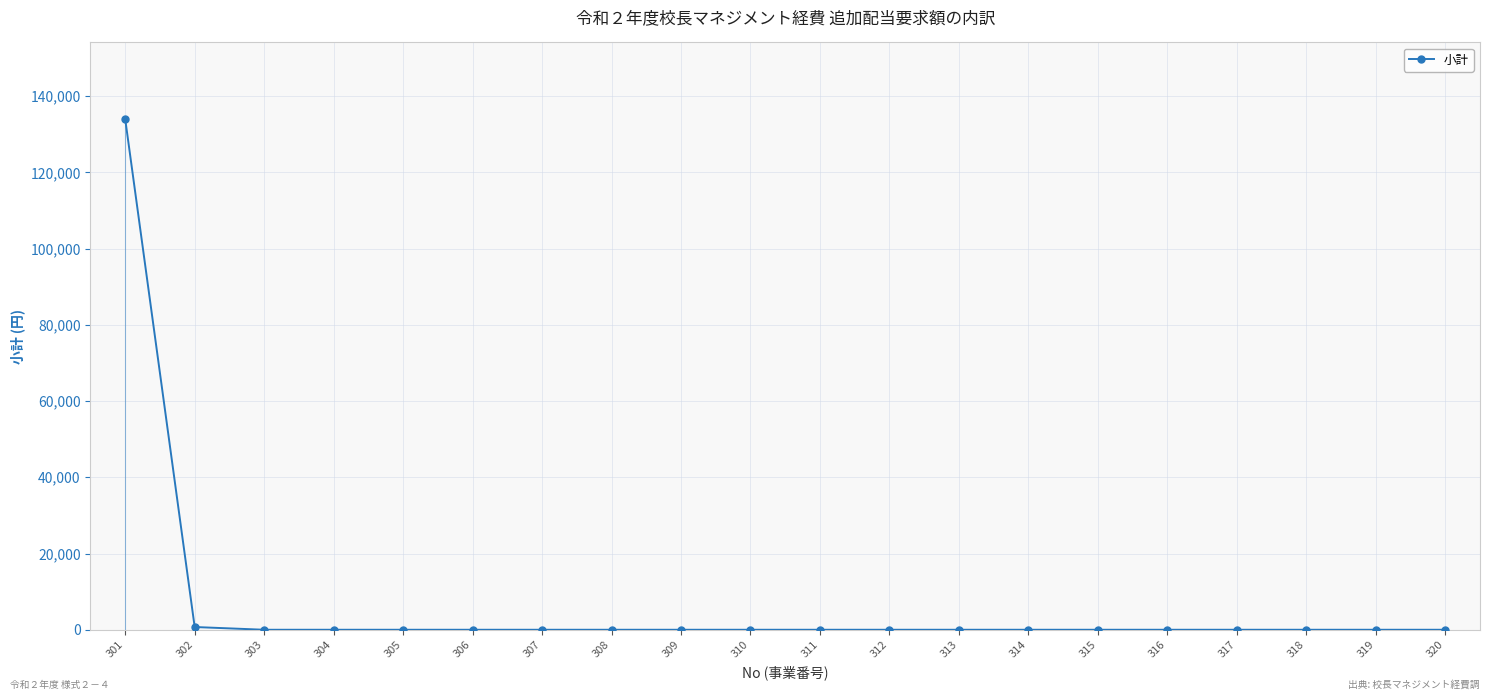

The value at 301 is 50665. True or false?

False